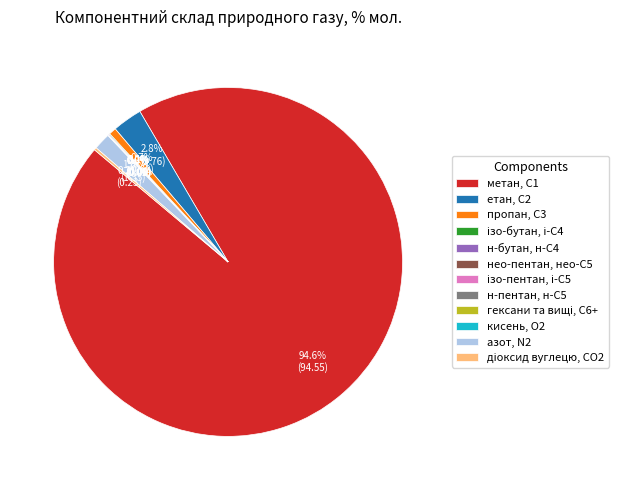

Is there a majority slice in this chart?

Yes